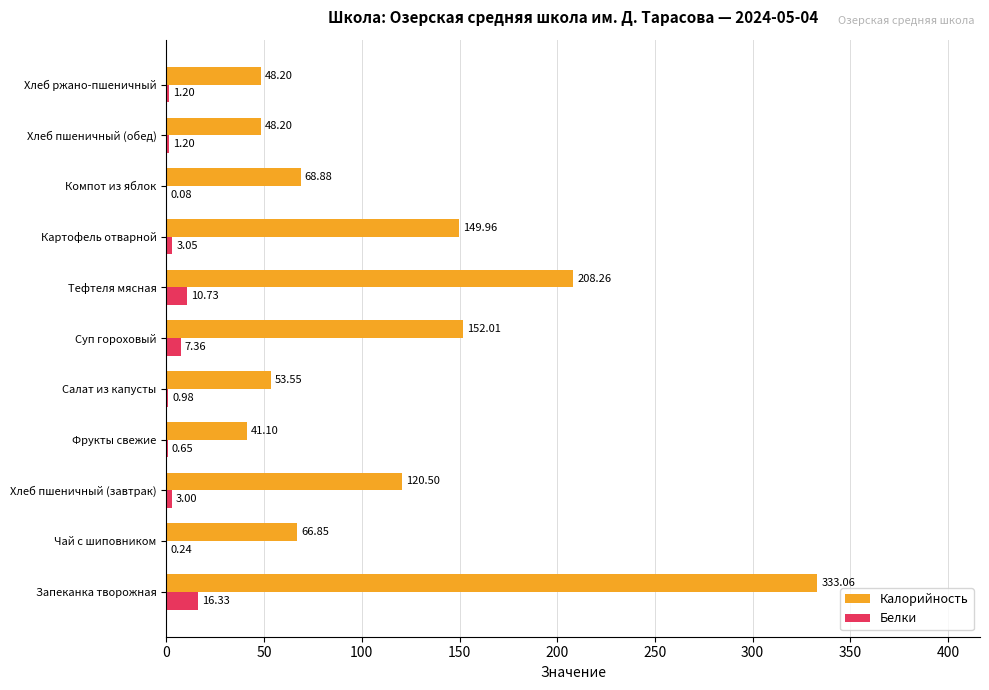

Where is Белки nearest to the value 8?

Суп гороховый